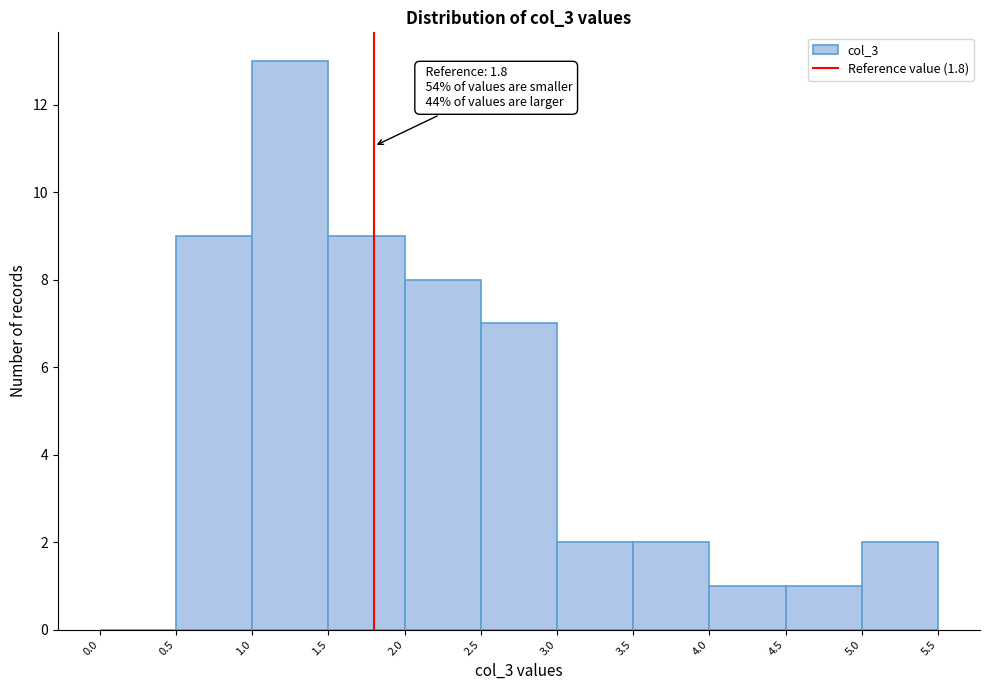

Which range on the x-axis has the tallest bar?

1.0 to 1.5